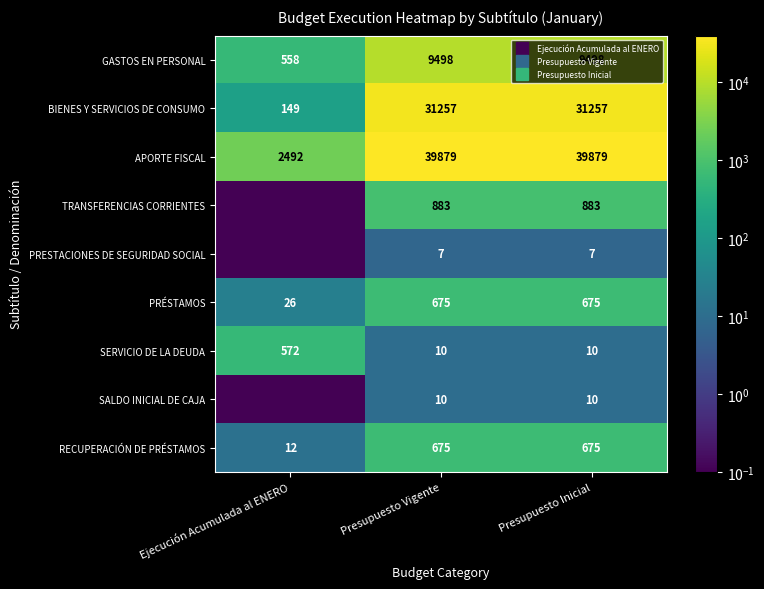

At how many categories does at least one series exceed 13262?

2